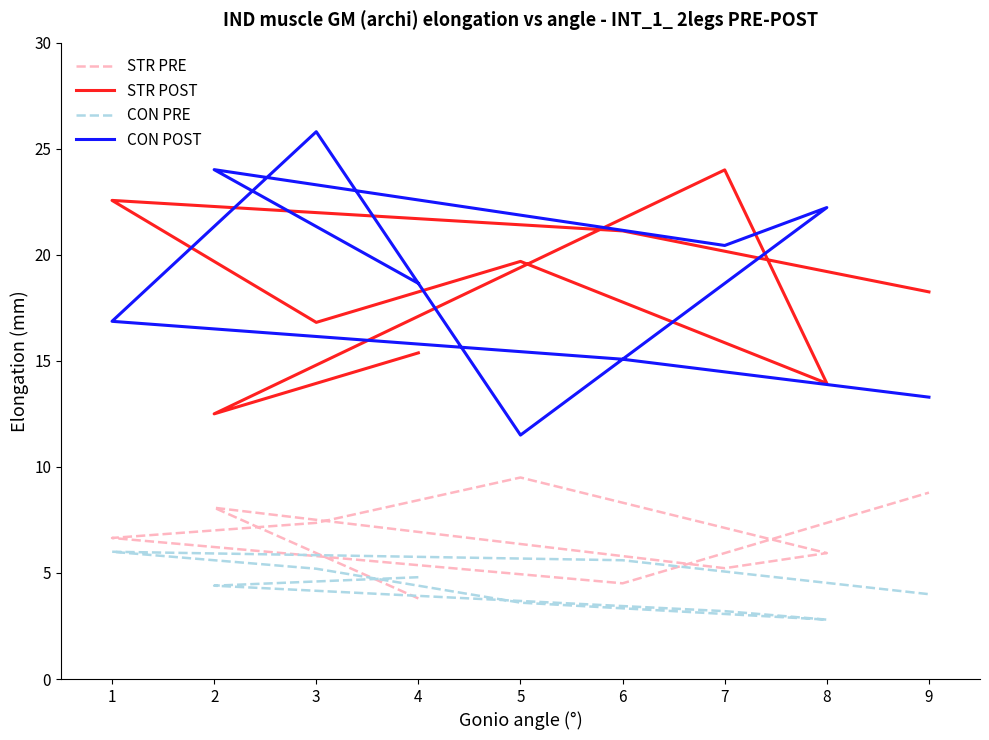

What is the total value across all series at 7?

52.9